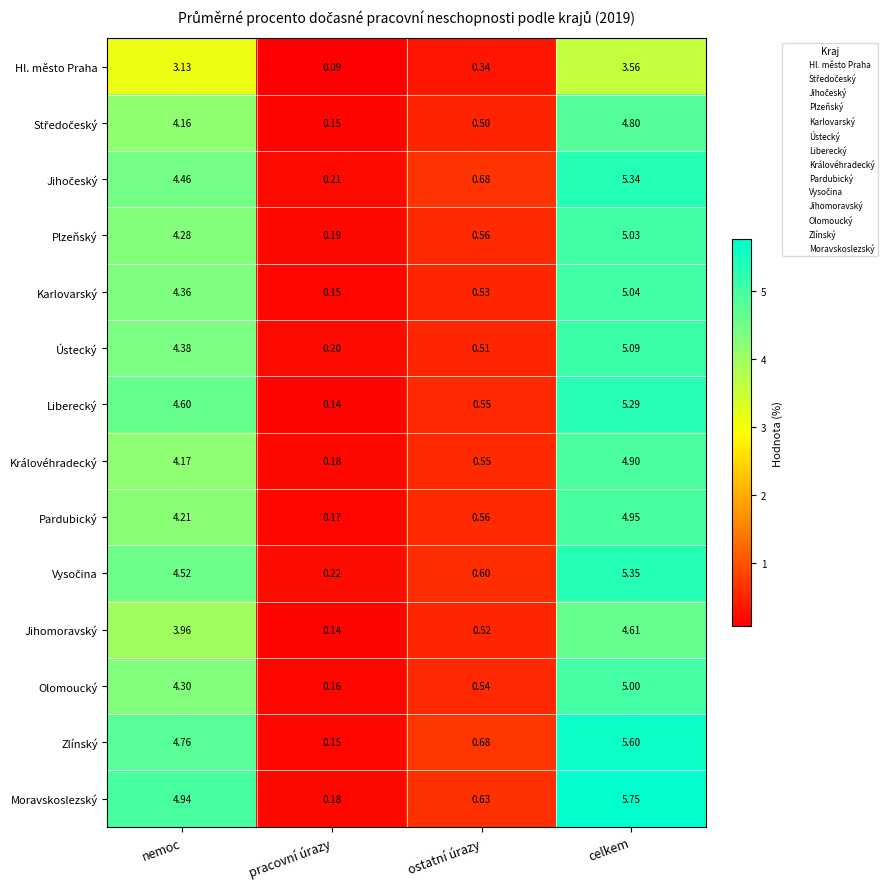

Which series has the widest spread of values?

Moravskoslezský